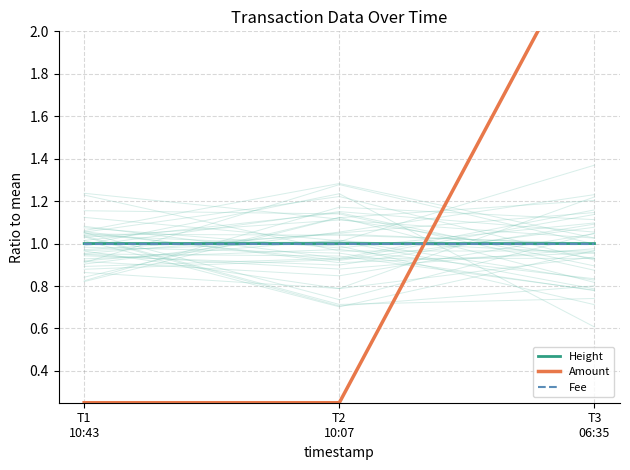

What is the spread (max minus min) of values at T3
06:35?

1.5